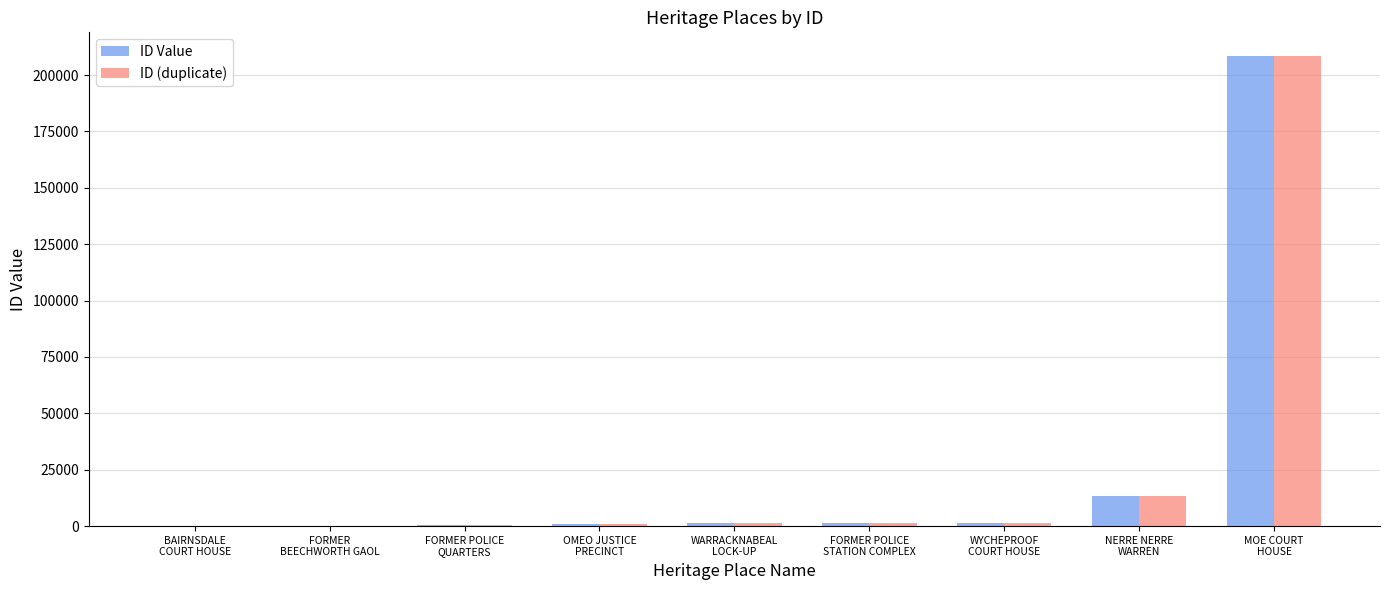

What is the maximum value for ID Value?

208538